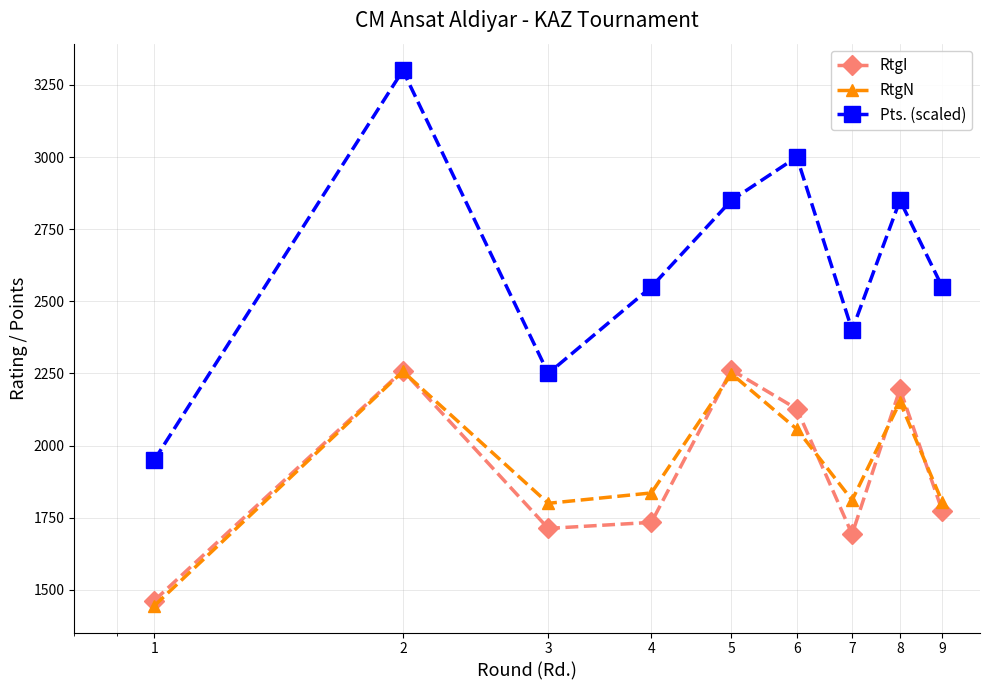

Which series has the largest total across all categories?

Pts. (scaled)